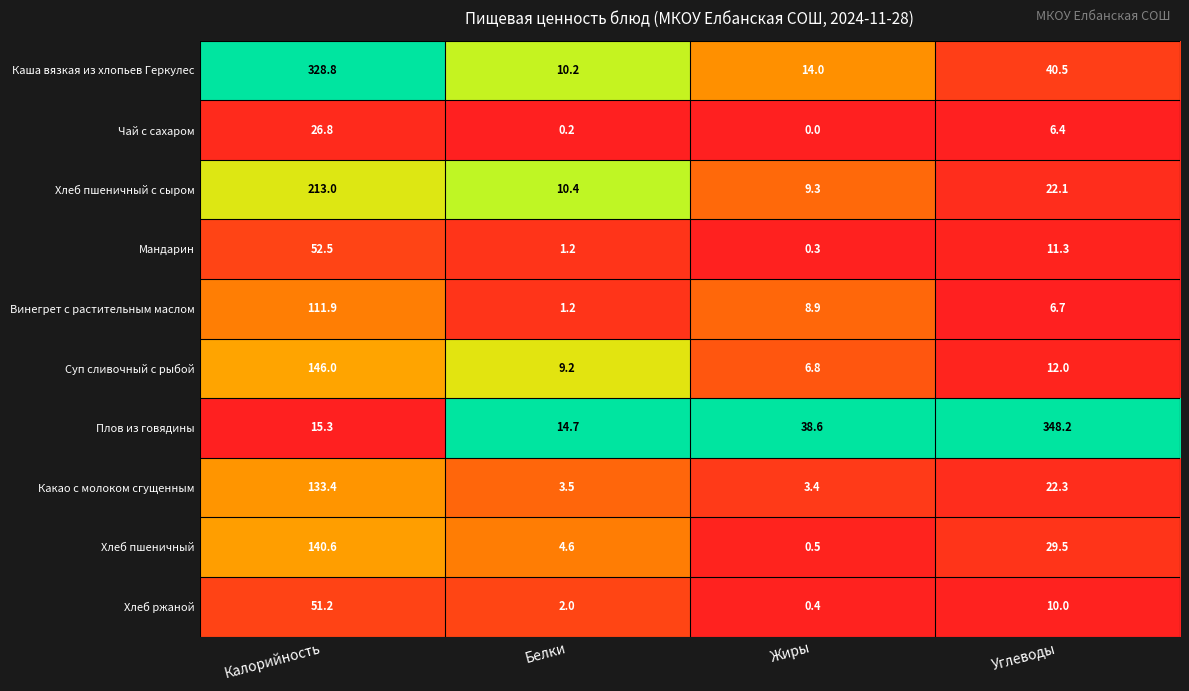

List the series in order of their peak value, lowest first.

Чай с сахаром, Хлеб ржаной, Мандарин, Винегрет с растительным маслом, Какао с молоком сгущенным, Хлеб пшеничный, Суп сливочный с рыбой, Хлеб пшеничный с сыром, Каша вязкая из хлопьев Геркулес, Плов из говядины